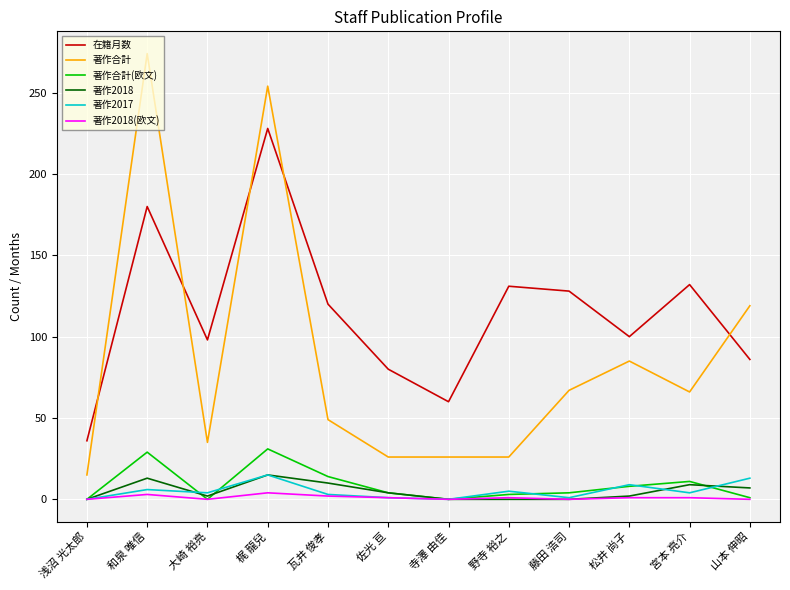

What are all the series names shown in the legend?

在籍月数, 著作合計, 著作合計(欧文), 著作2018, 著作2017, 著作2018(欧文)